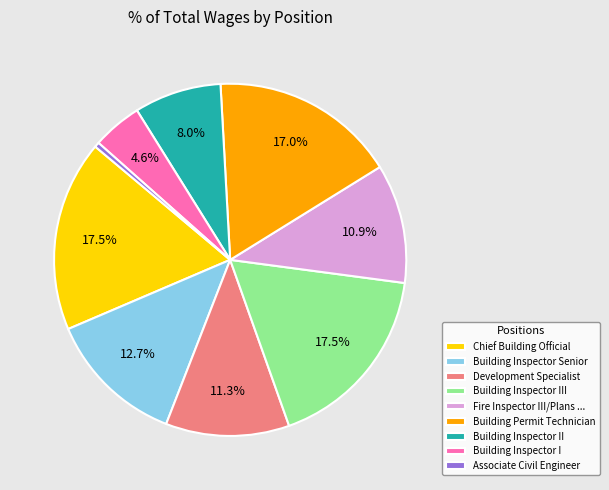

How many segments does this pie chart have?

9